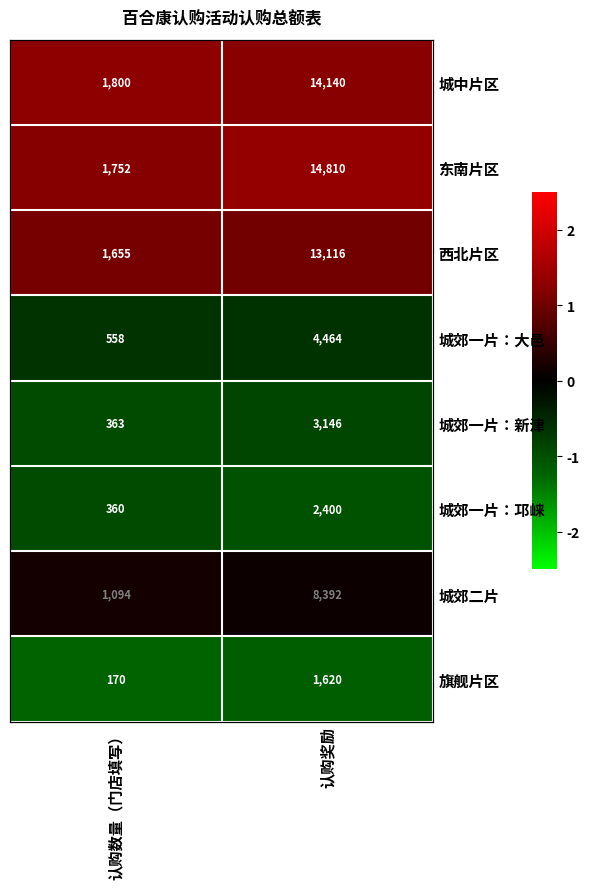

List the series in order of their peak value, highest first.

东南片区, 城中片区, 西北片区, 城郊二片, 城郊一片：大邑, 城郊一片：新津, 城郊一片：邛崃, 旗舰片区